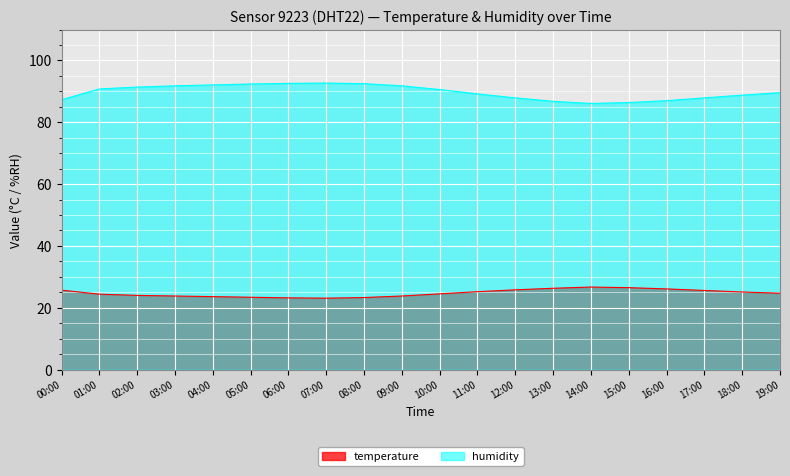

Which series has the largest total across all categories?

humidity